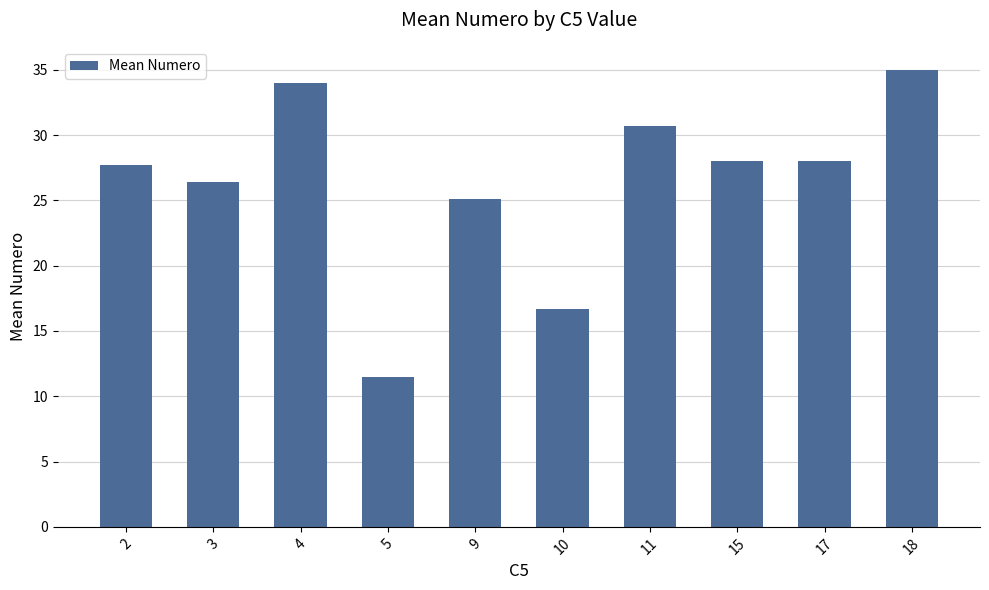

The value at 4 is 44.6. True or false?

False